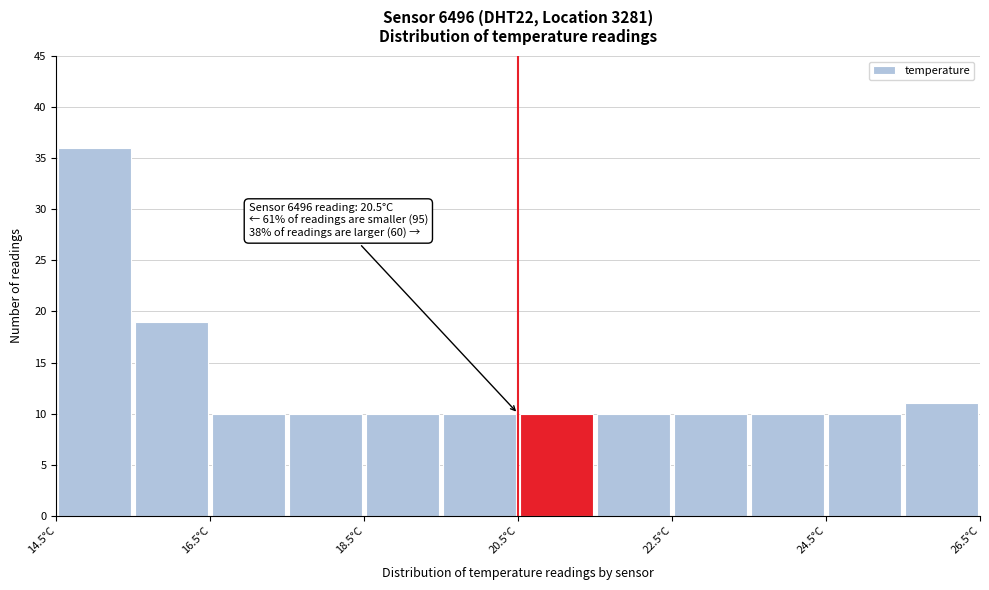

Over which range of the x-axis is the bar tallest?

14.5 to 15.5